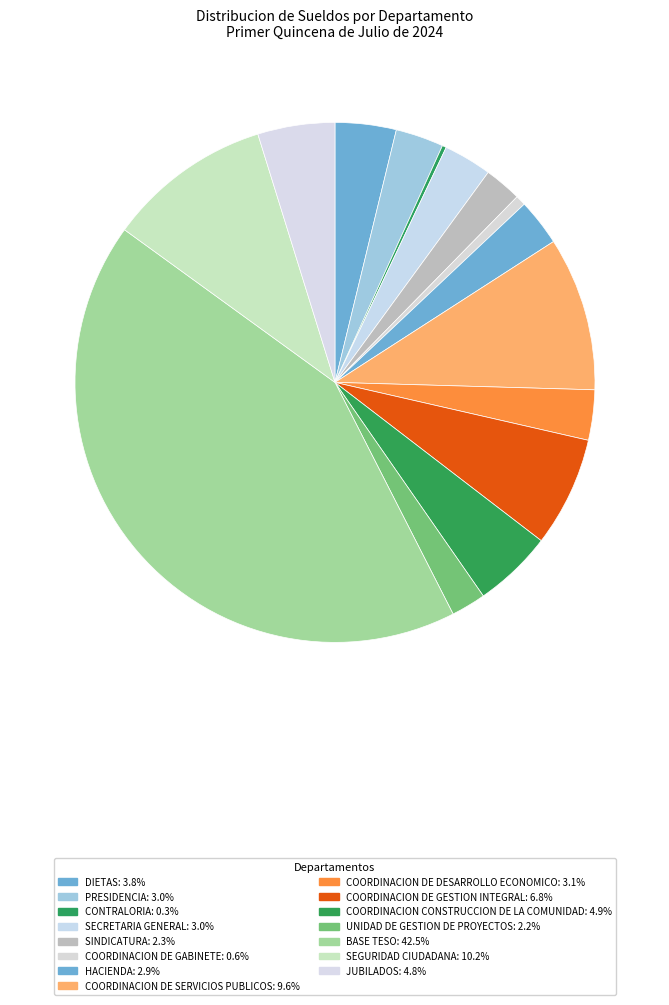

The UNIDAD DE GESTION DE PROYECTOS slice represents 1% of the pie. True or false?

False